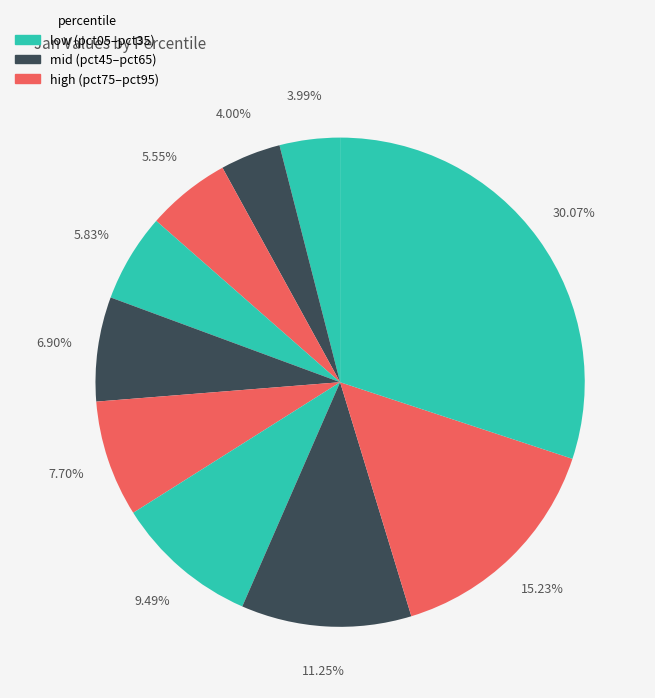

Count the number of slices in the pie.

10